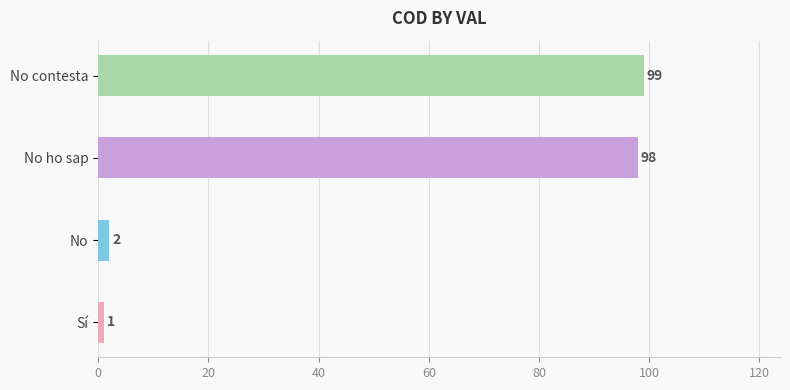

What position from the right is No ho sap?

2